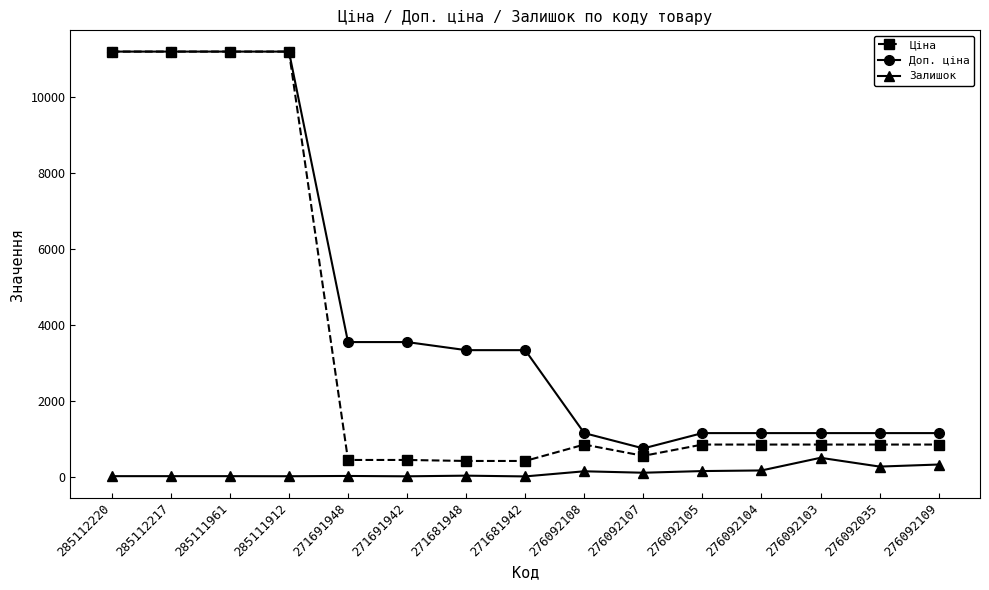

Which series has the largest total across all categories?

Доп. ціна